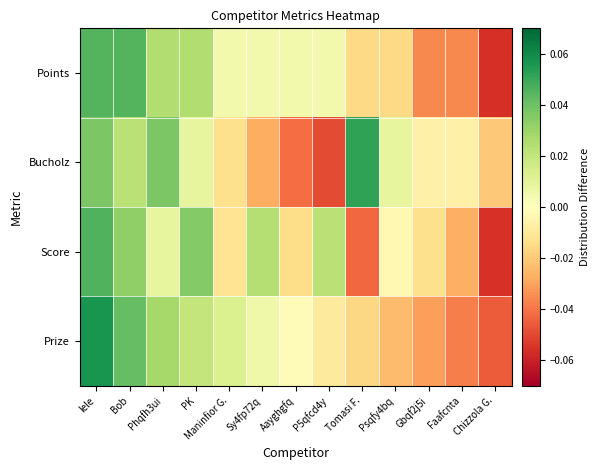

At how many categories does at least one series exceed 0?

10